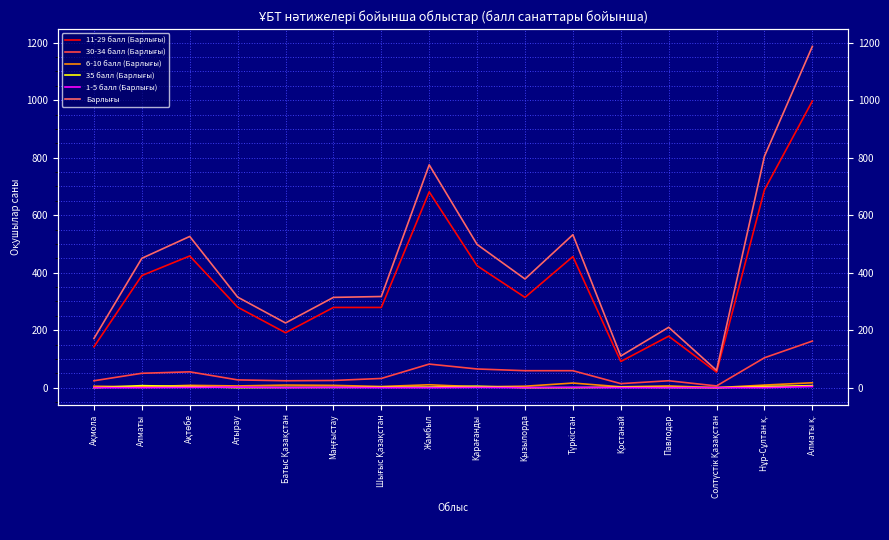

The value of 11-29 балл (Барлығы) at Алматы қ. is 1366. True or false?

False